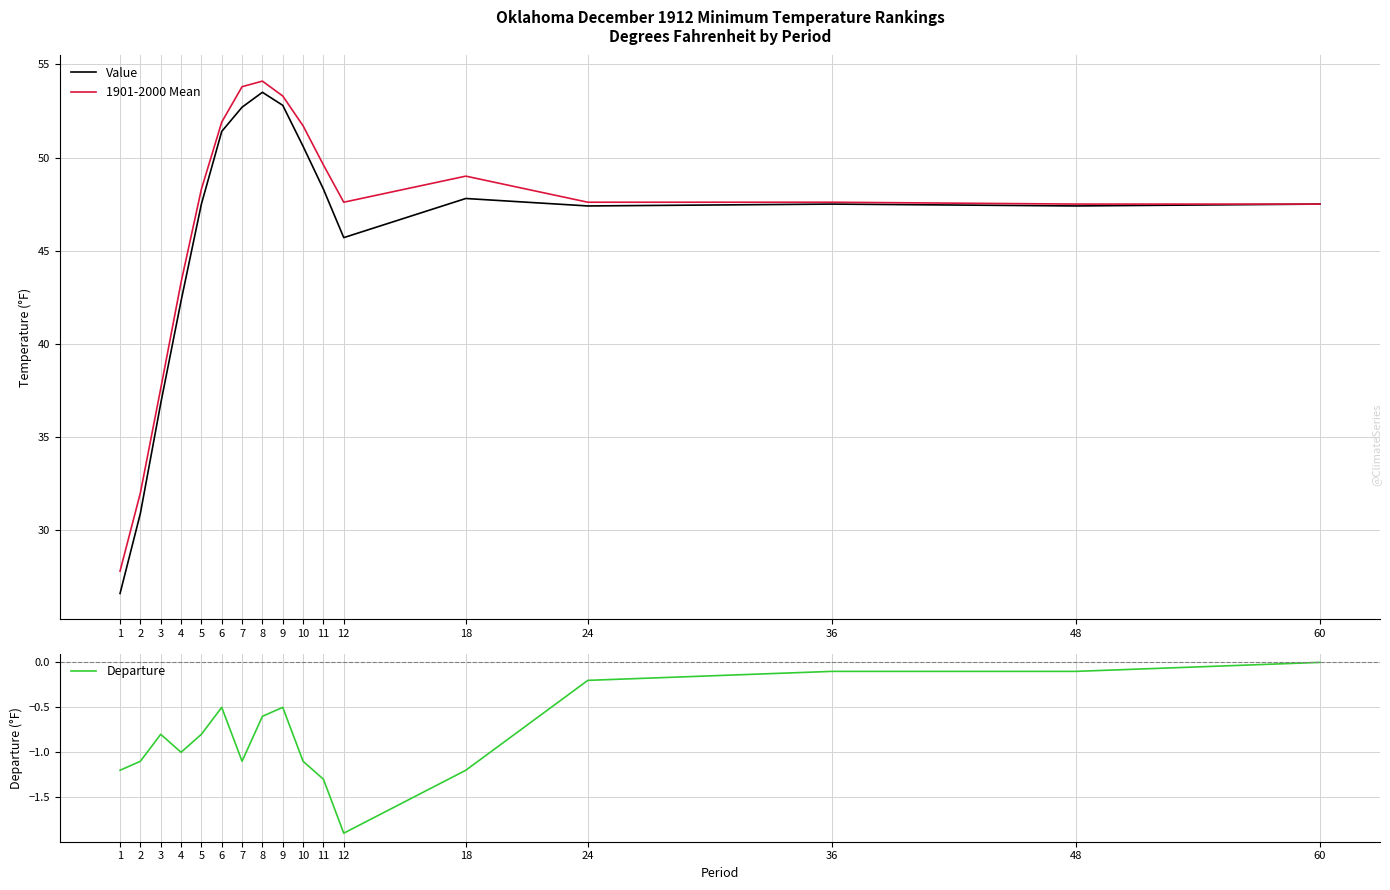

What is the value of the Departure point at the 8th from the left?

-0.6